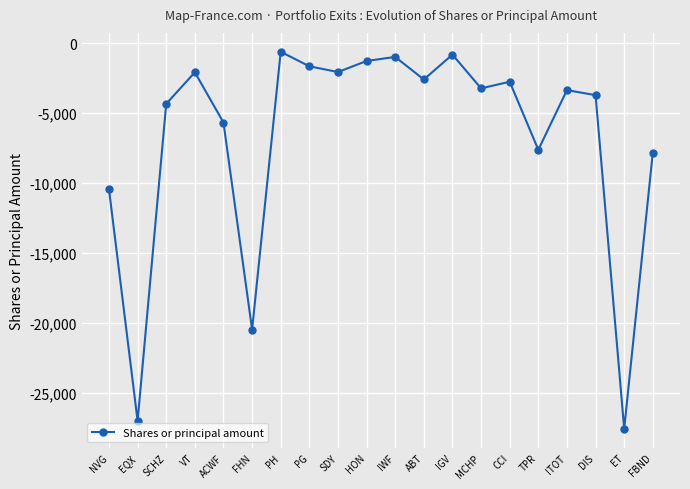

What is the sum of all values?

-136149